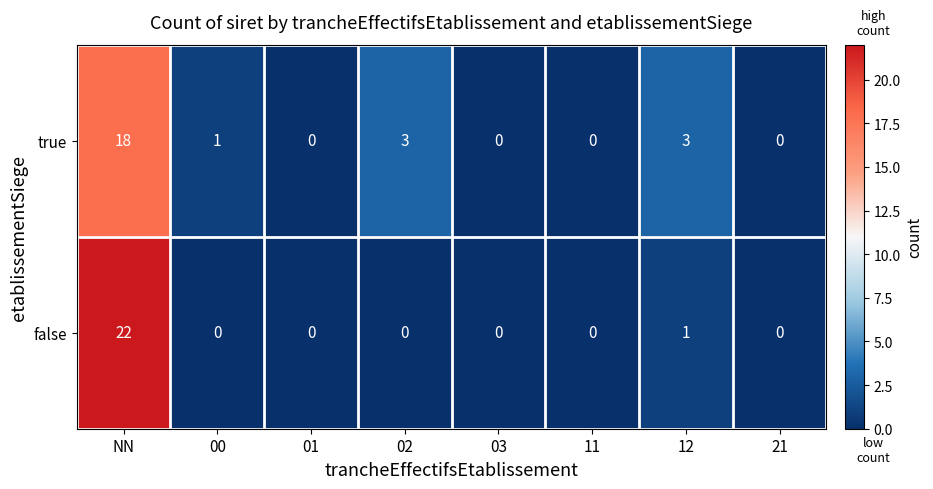

The value of false at 03 is 7. True or false?

False